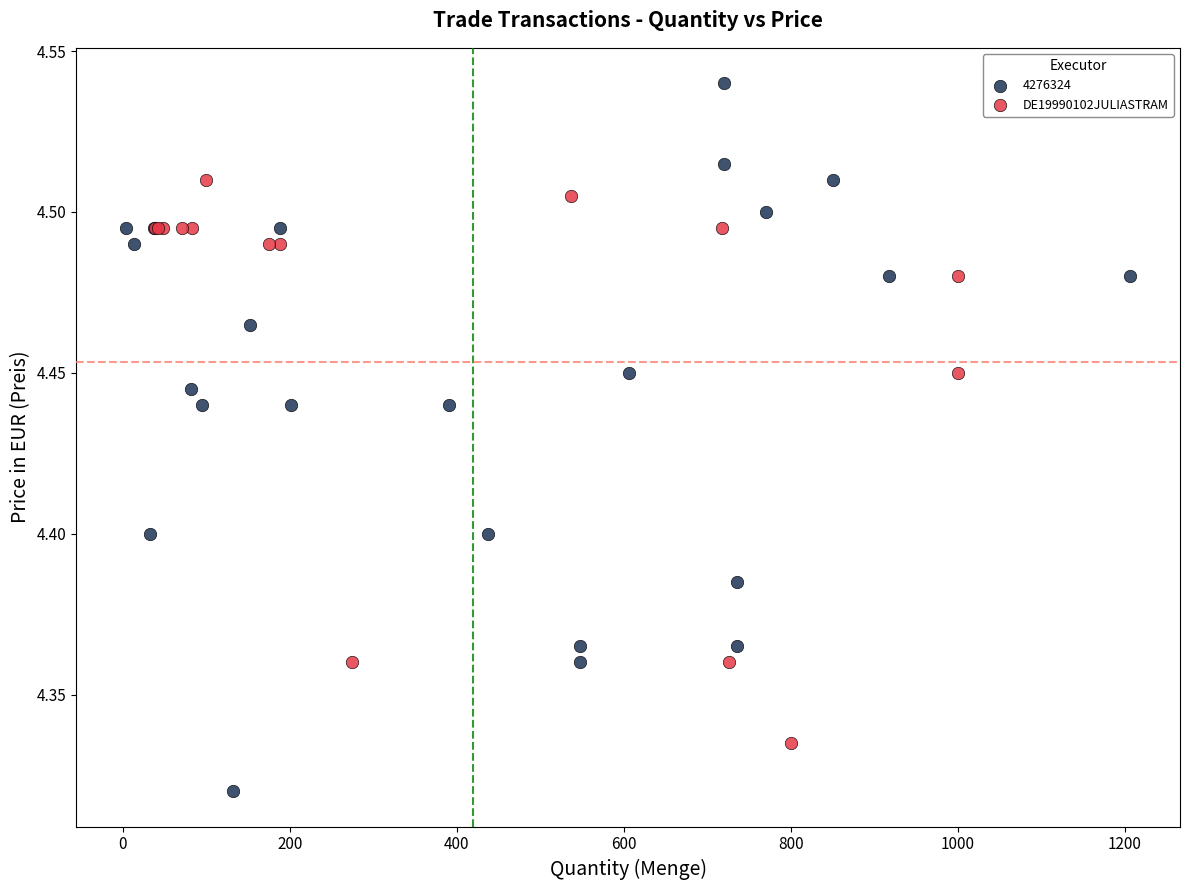

Which series contains the highest Y value?

4276324